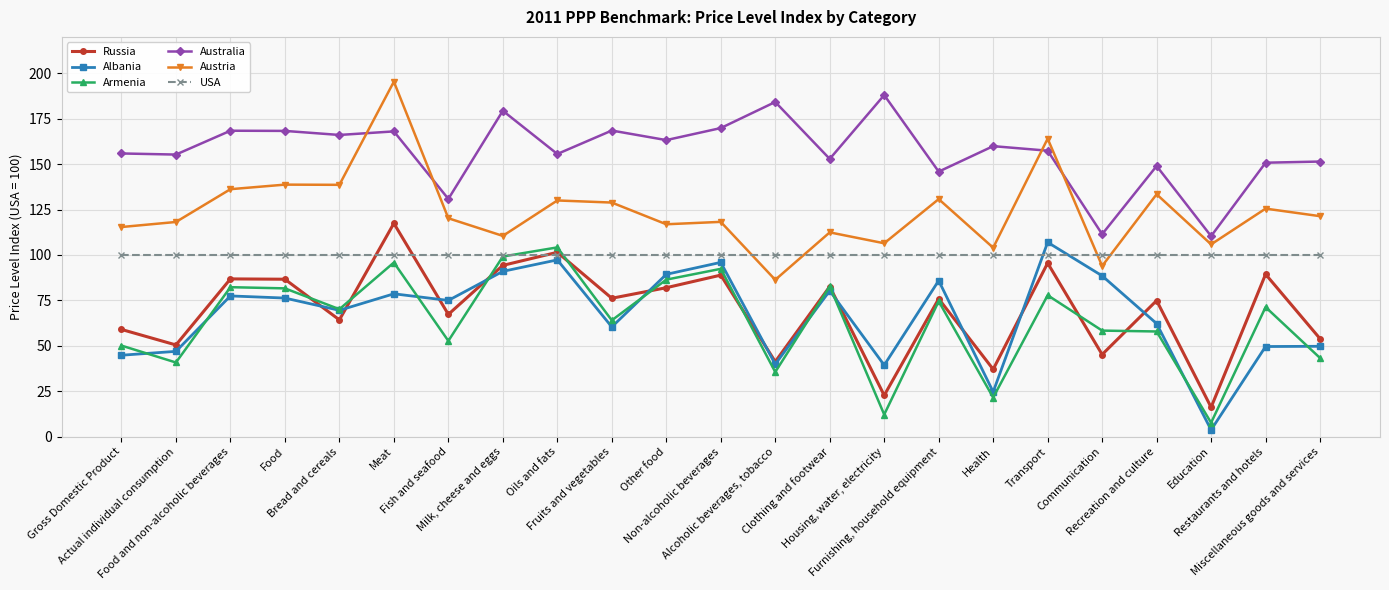

What is the highest value of the Russia series?

117.4